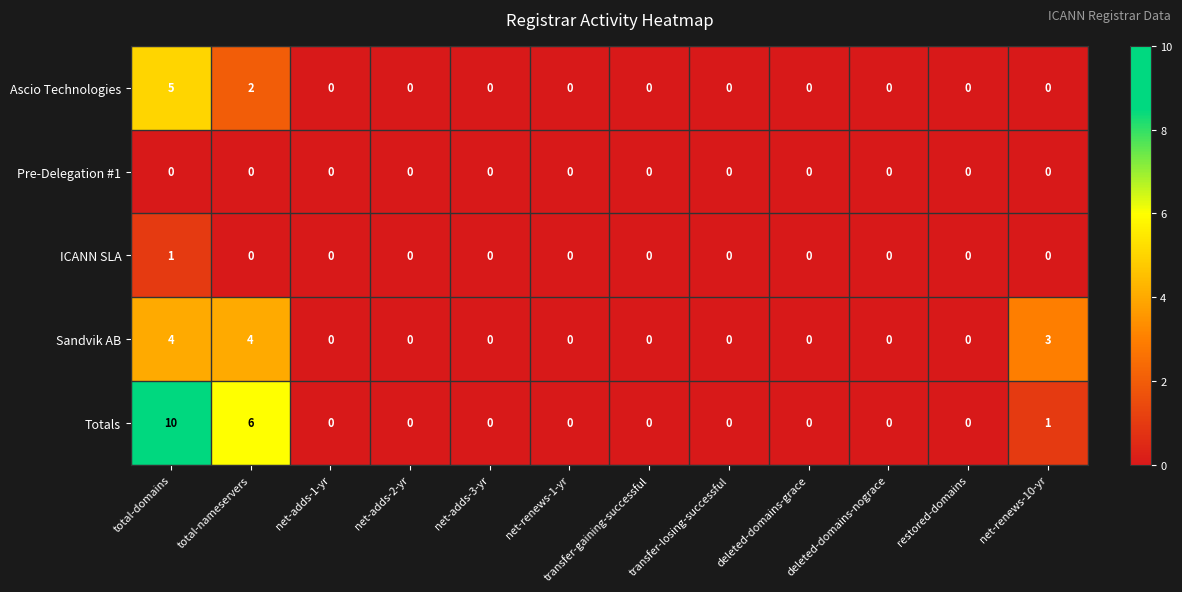

Which series has the widest spread of values?

Totals